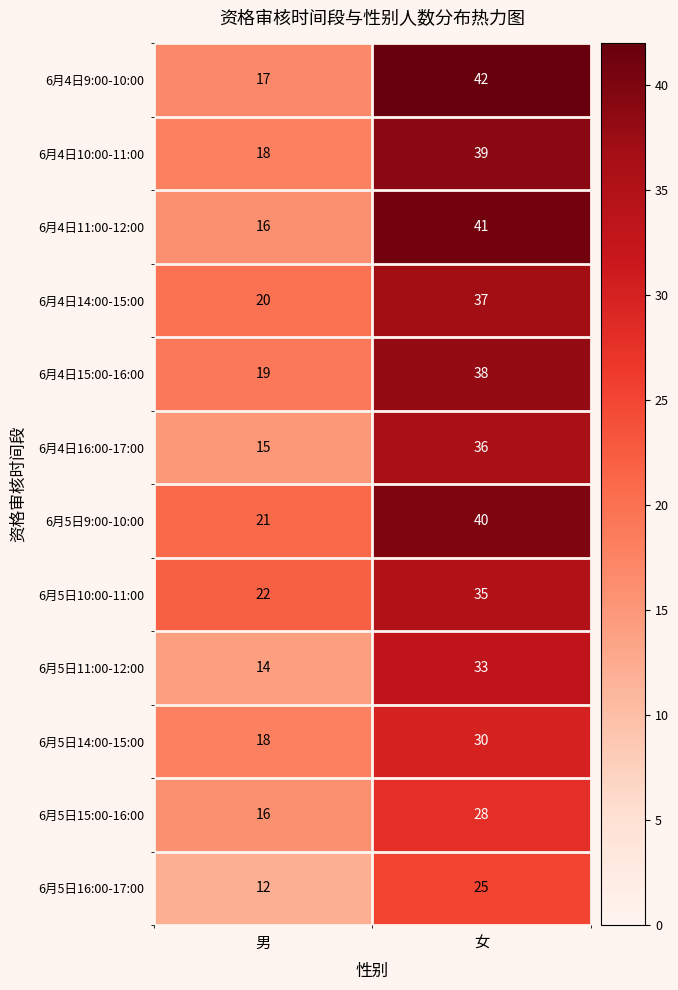

Which label corresponds to the largest value in the chart?

女